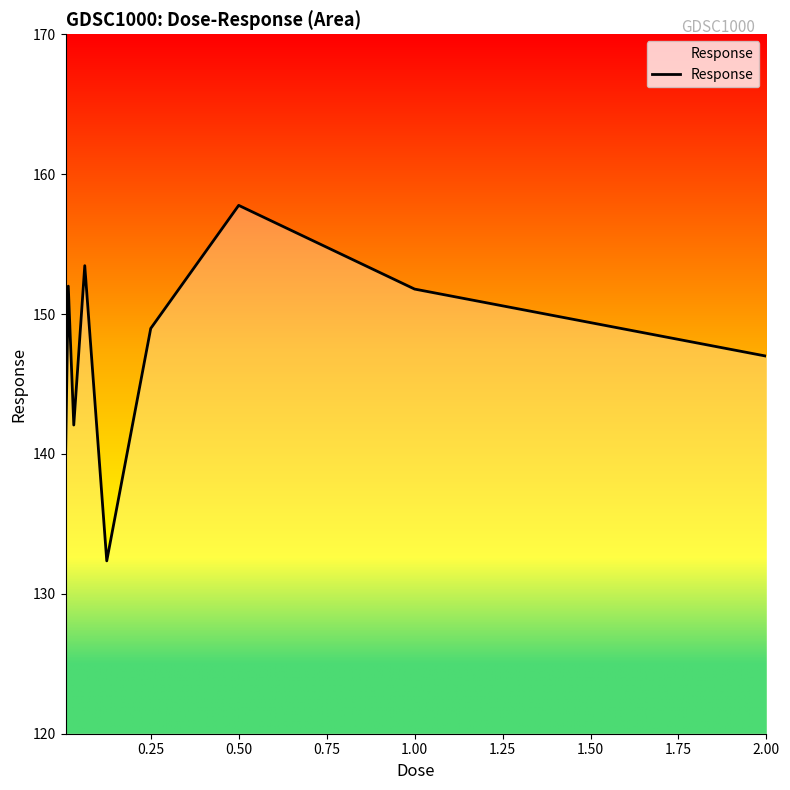

How many lines are shown in the chart?

1